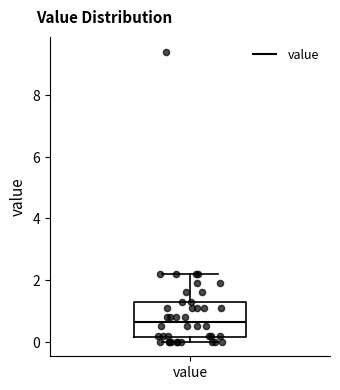

Transcribe this box plot: give where the median line is, the range the box spans, and where the two whiskers end, as read against the y-axis. The values are not printed on the chart, so give them approximately, as read against the axis.

median 0.6, box 0.2 to 1.4, whiskers 0.0 to 2.2